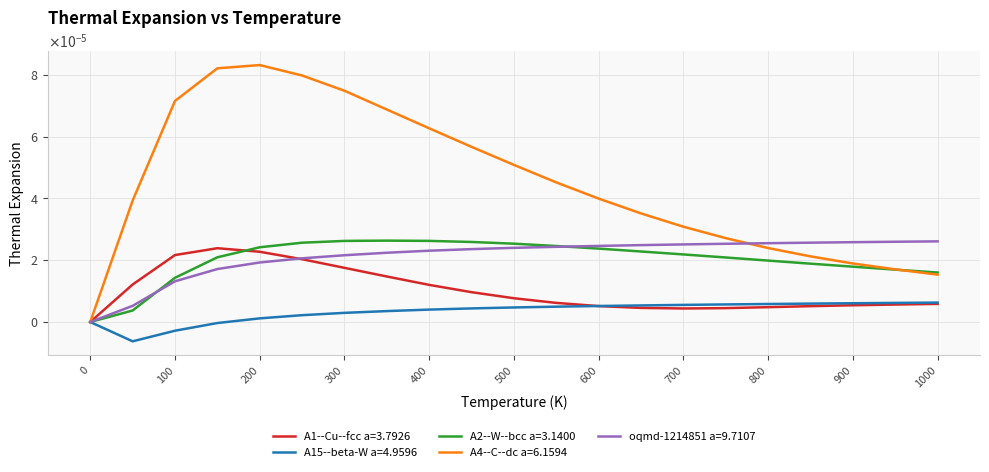

Does the chart display data point markers on the line(s)?

No